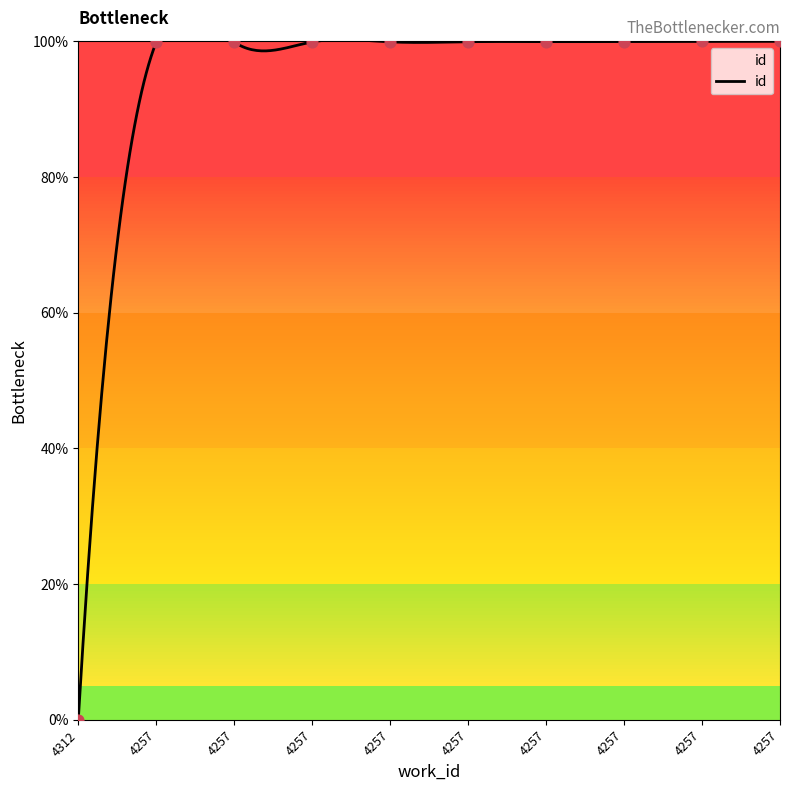

What is the change in value from 4257 to 4257?

+0.1